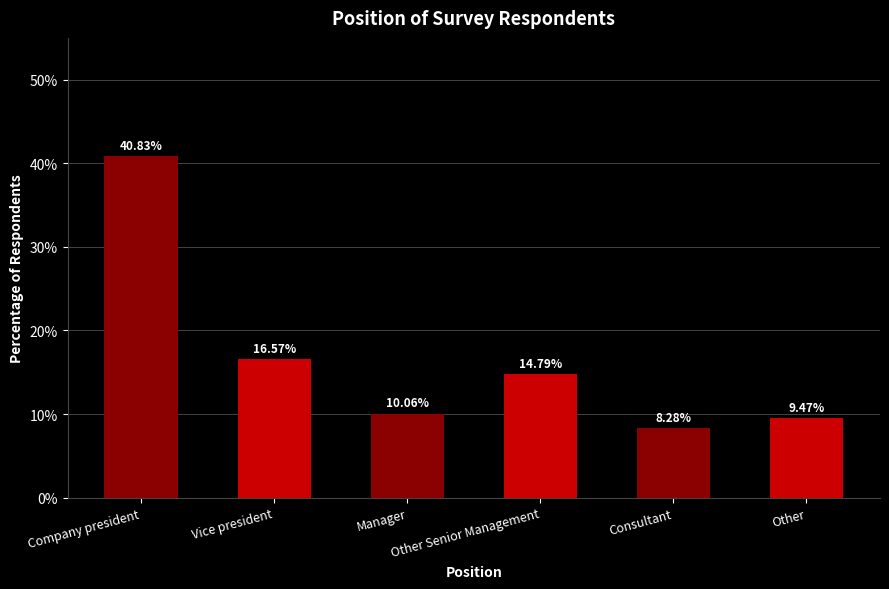

List the labels in order of value, largest first.

Company president, Vice president, Other Senior Management, Manager, Other, Consultant